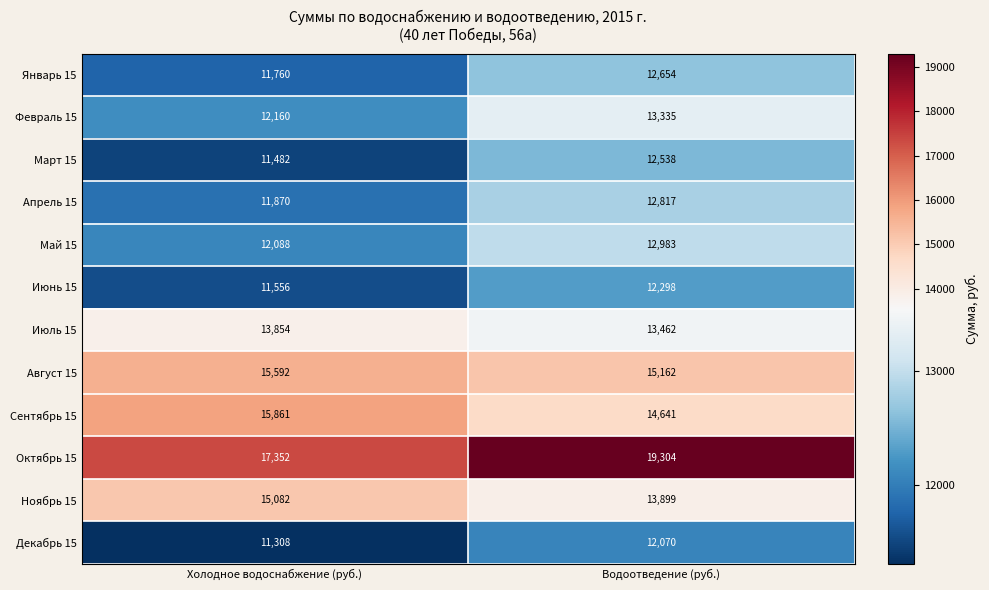

Which series has the widest spread of values?

Октябрь 15